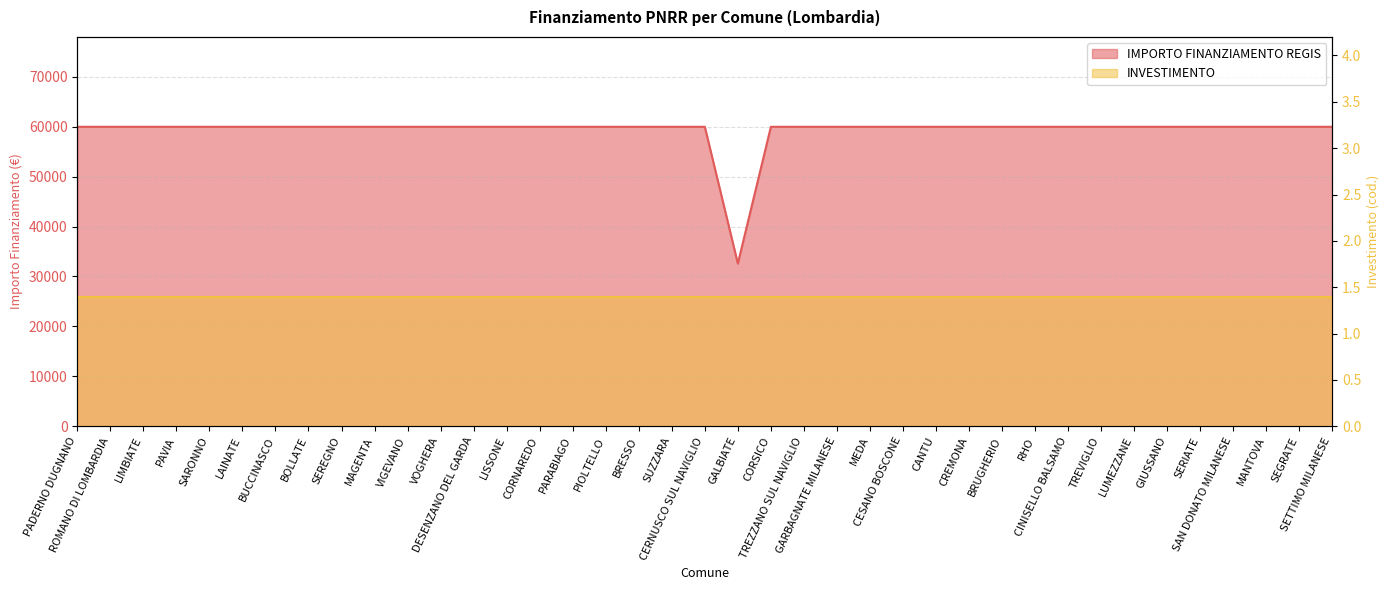

How many interior local valleys (lower than both neighbors) does the data have?

1